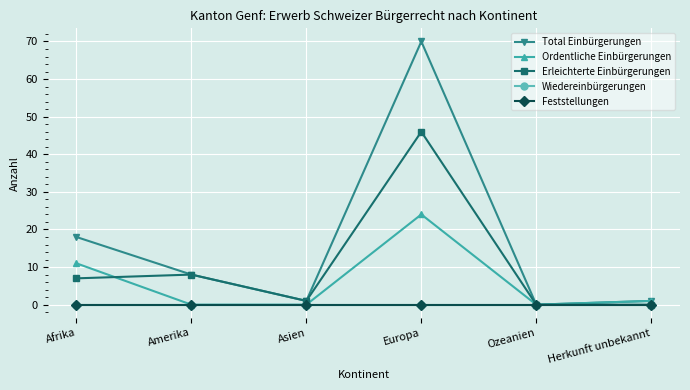

What is the difference between the second highest and minimum values in the Ordentliche Einbürgerungen series?

11